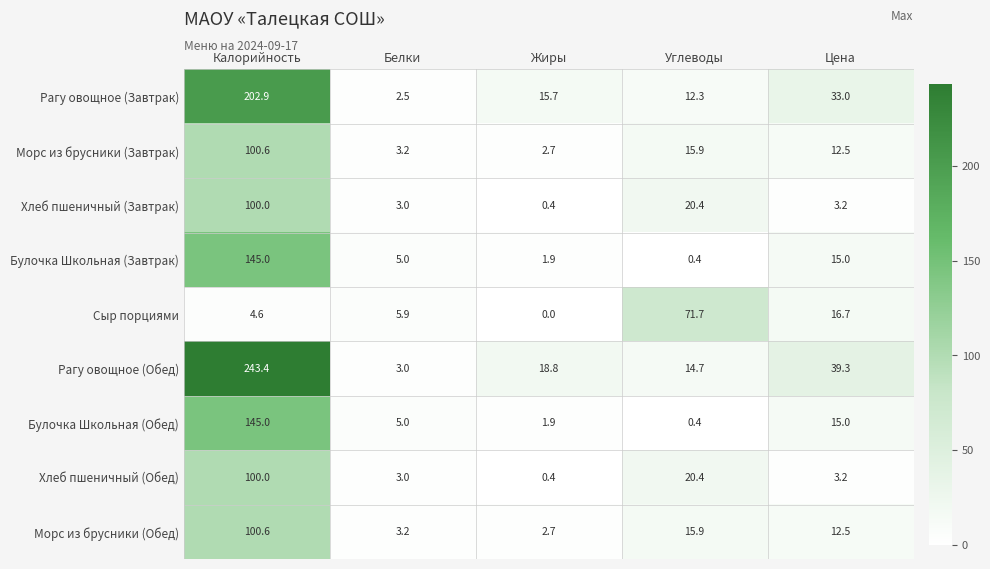

What is the highest value of the Морс из брусники (Завтрак) series?

100.6